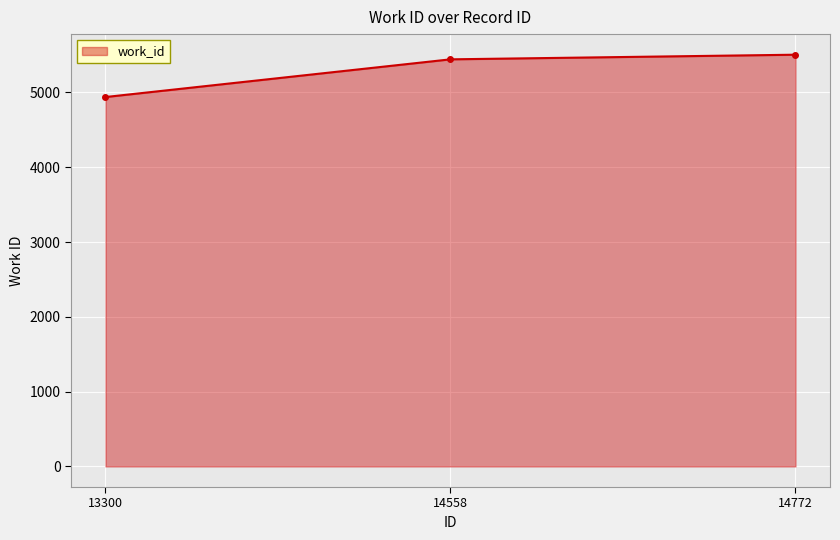

What is the change in value from 13300 to 14772?

+566